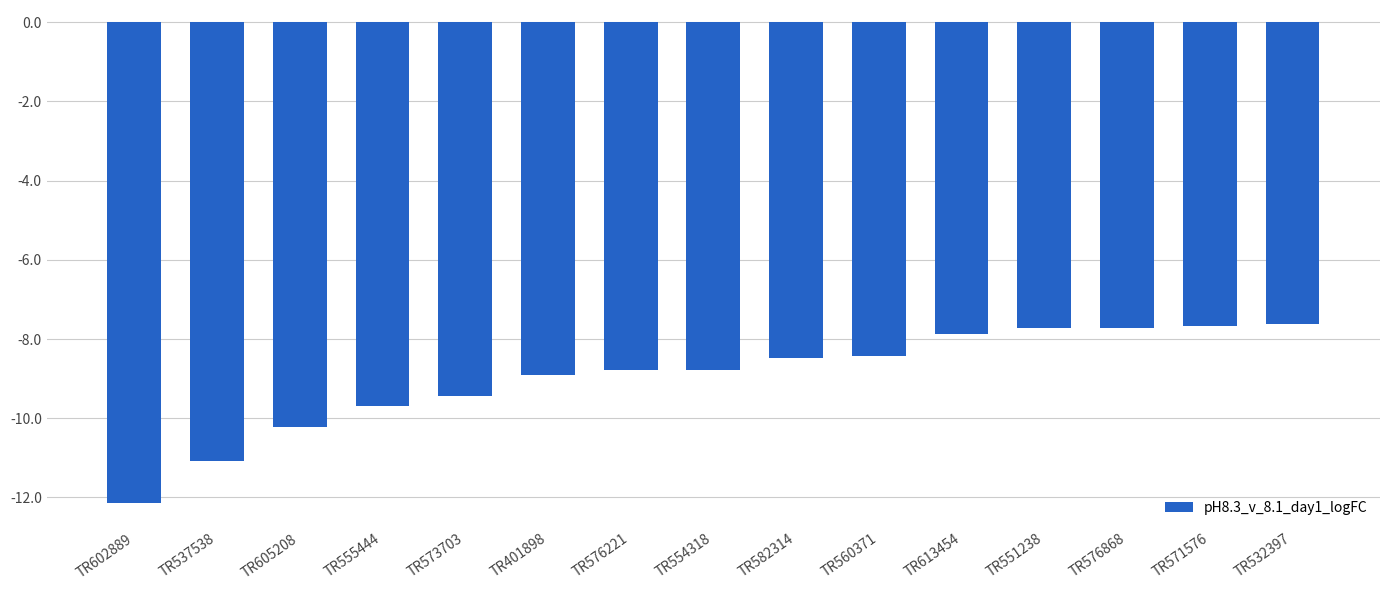

What is the sum of all values?

-134.6